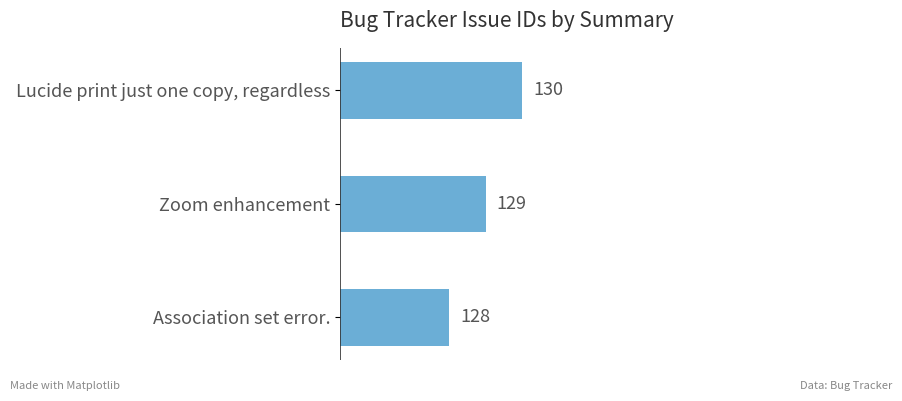

What is the change in value from Association set error. to Lucide print just one copy, regardless?

+2